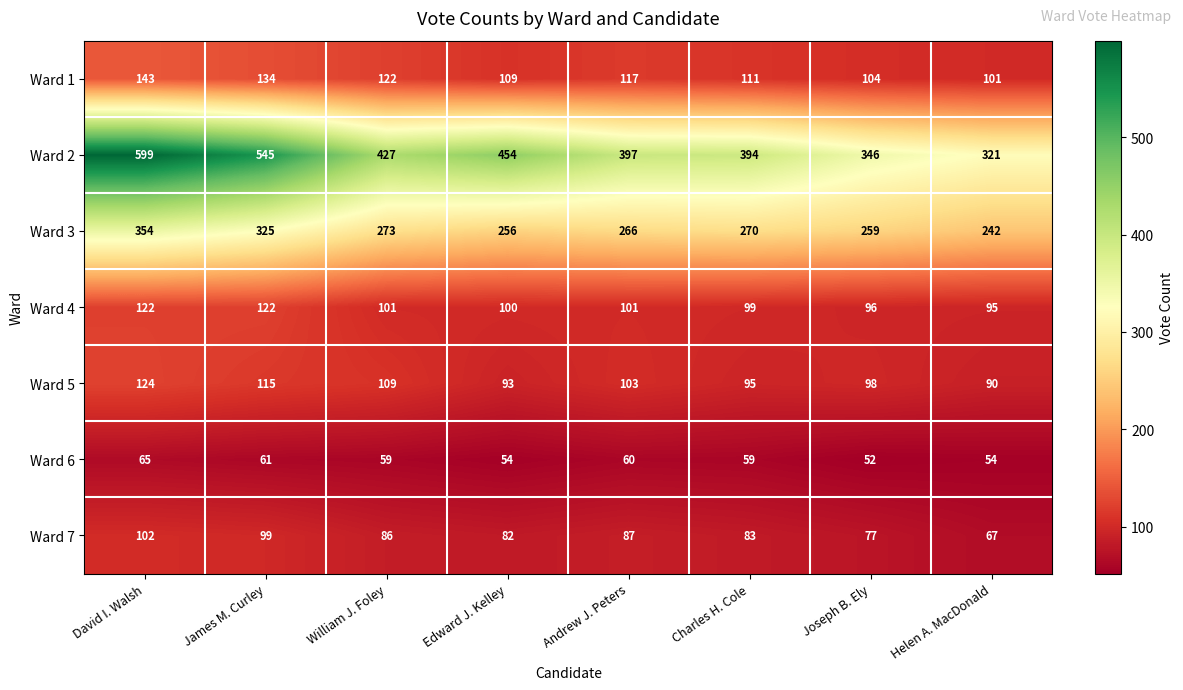

List the labels in order of Ward 7 value, largest first.

David I. Walsh, James M. Curley, Andrew J. Peters, William J. Foley, Charles H. Cole, Edward J. Kelley, Joseph B. Ely, Helen A. MacDonald